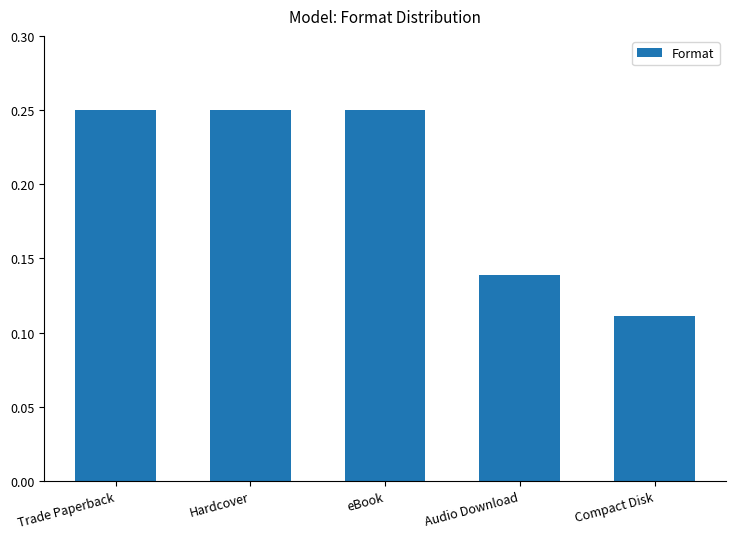

What is the change in value from eBook to Compact Disk?

-0.1